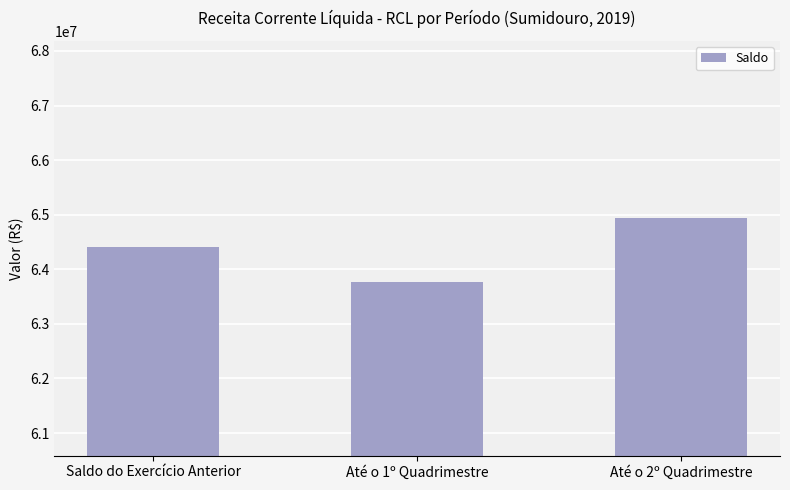

Which category has the lowest value across all series?

Até o 1º Quadrimestre